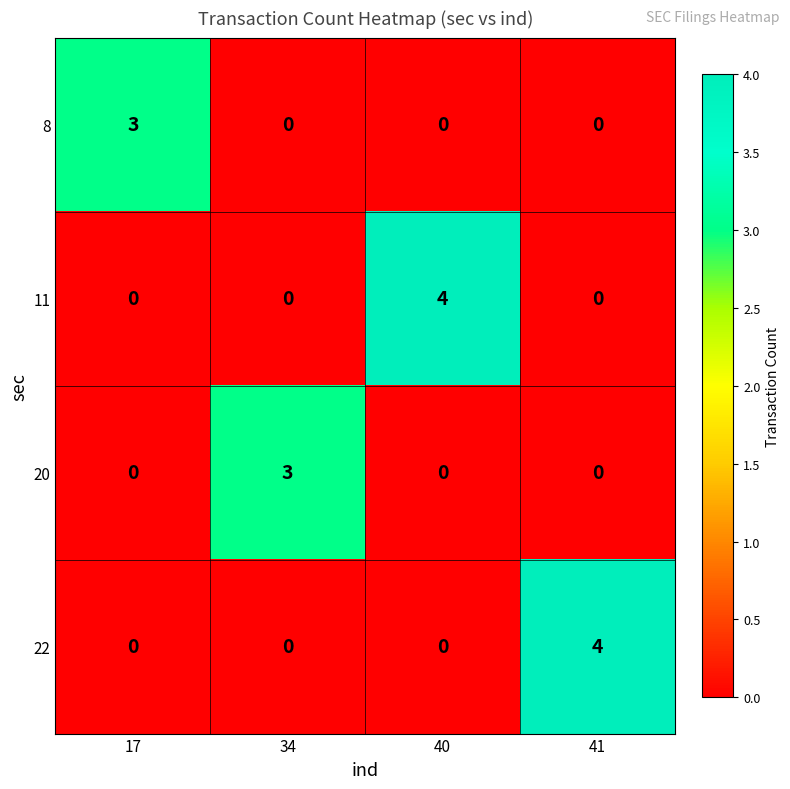

Reading right to left, list all the values displayed in this chart.

8: 0	0	0	3
11: 0	4	0	0
20: 0	0	3	0
22: 4	0	0	0